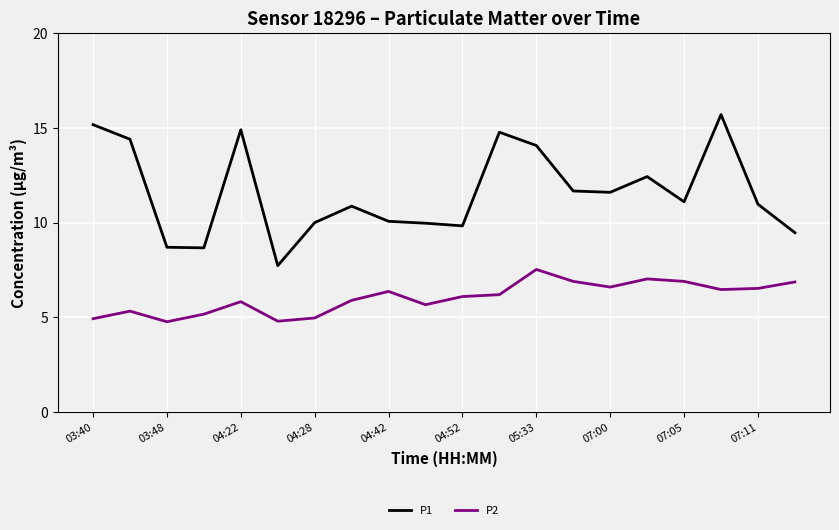

What is the maximum value for P2?

7.5